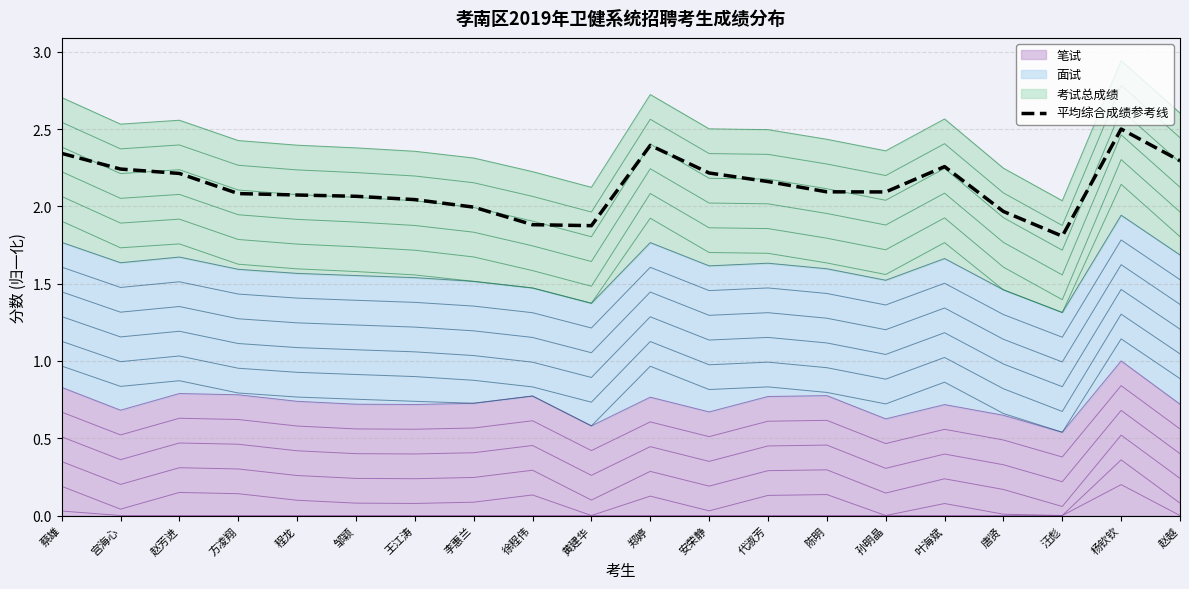

What position from the left is 孙明晶?

15